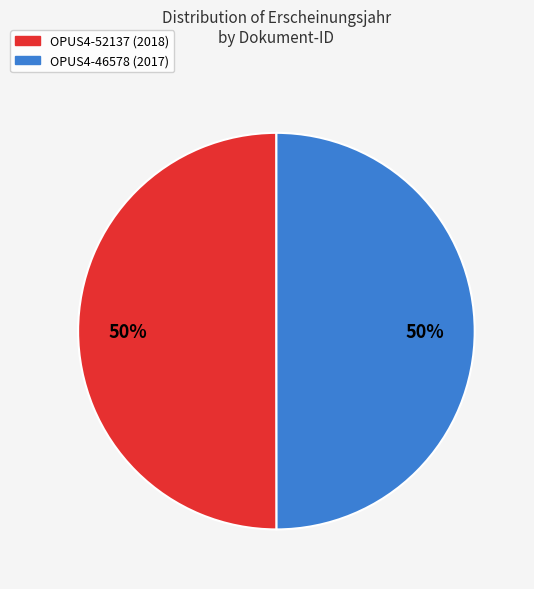

What percentage is the OPUS4-52137 slice, to the nearest percent?

50%